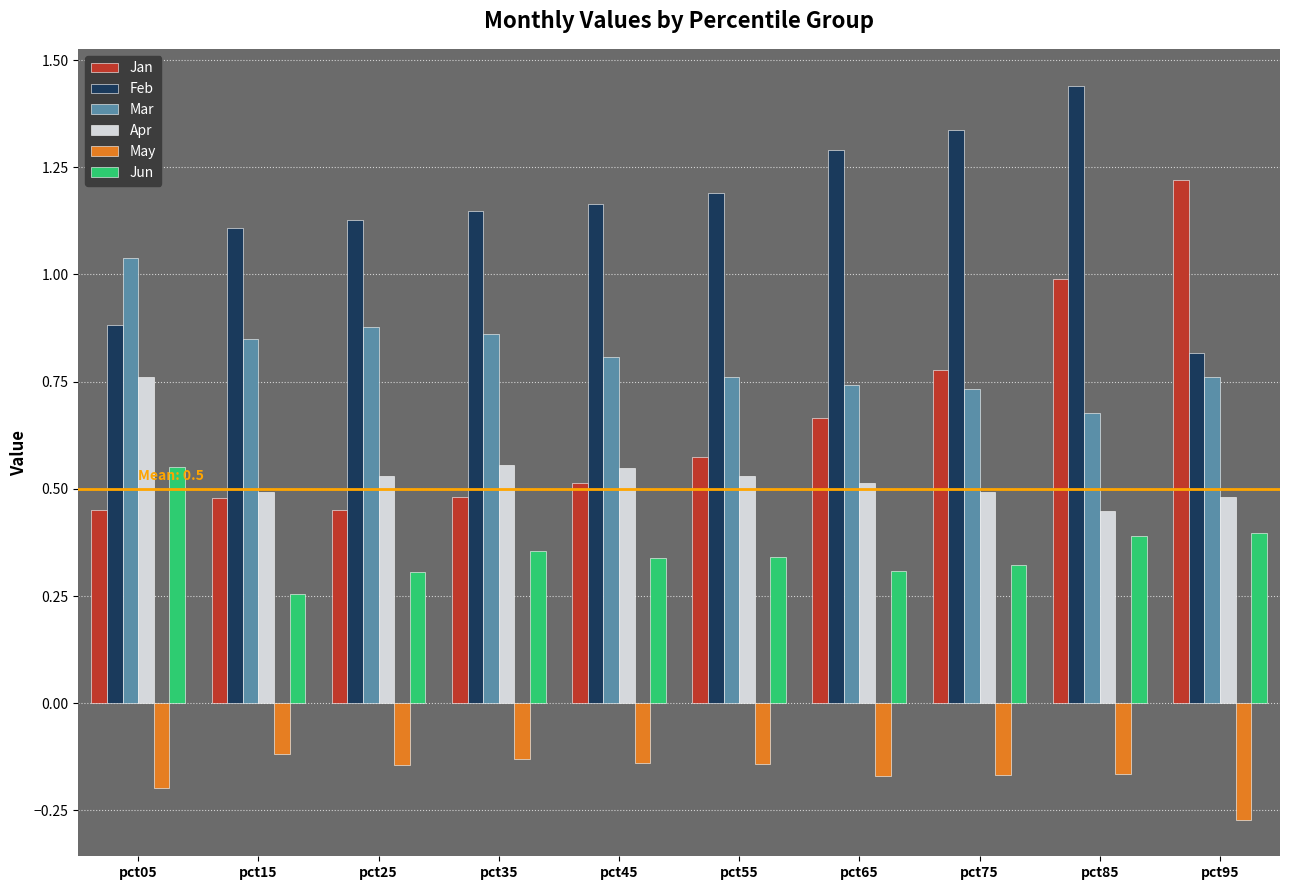

List the series in order of their peak value, lowest first.

May, Jun, Apr, Mar, Jan, Feb